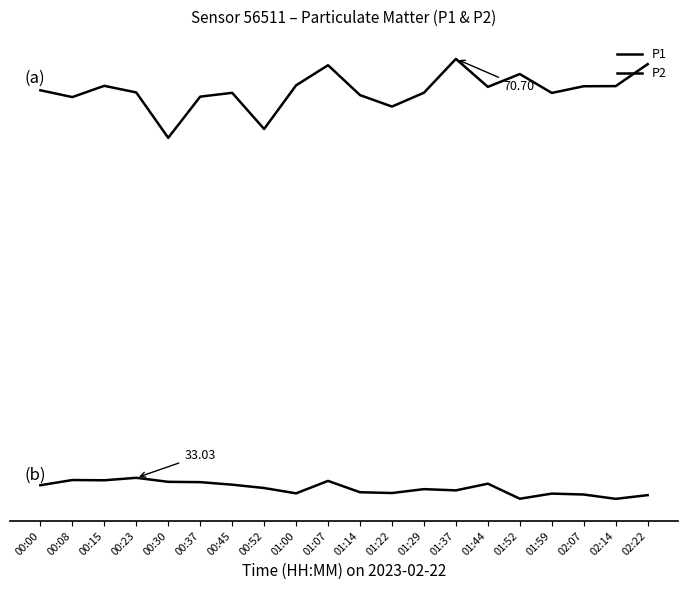

Does the chart display data point markers on the line(s)?

No